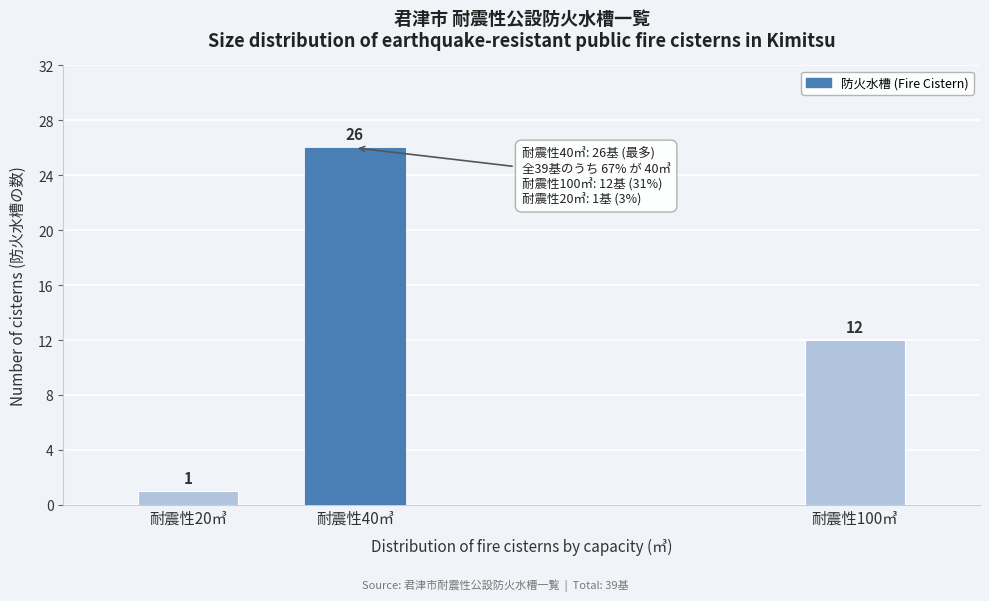

Reading right to left, list all the values displayed in this chart.

12	26	1